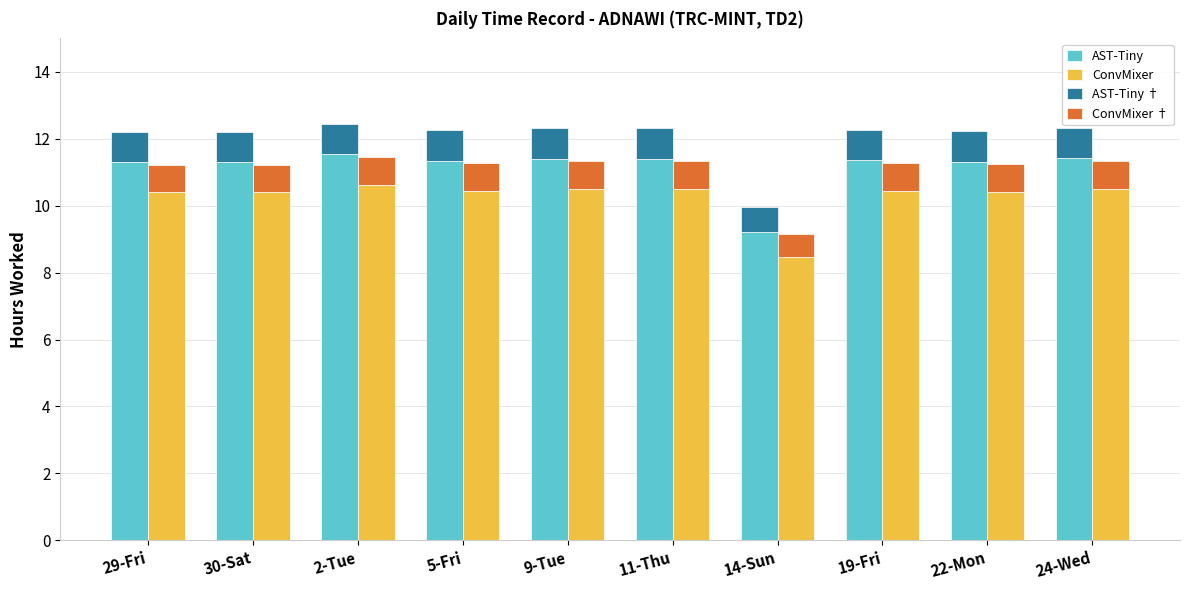

How many categories are shown in the chart?

10